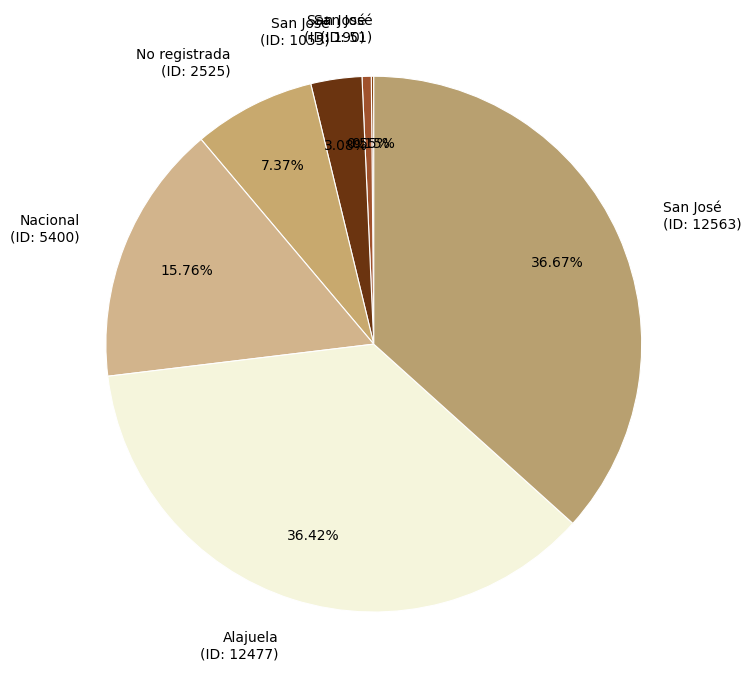

Which has a higher value, San José (ID: 12563) or San José (ID: 1055)?

San José (ID: 12563)